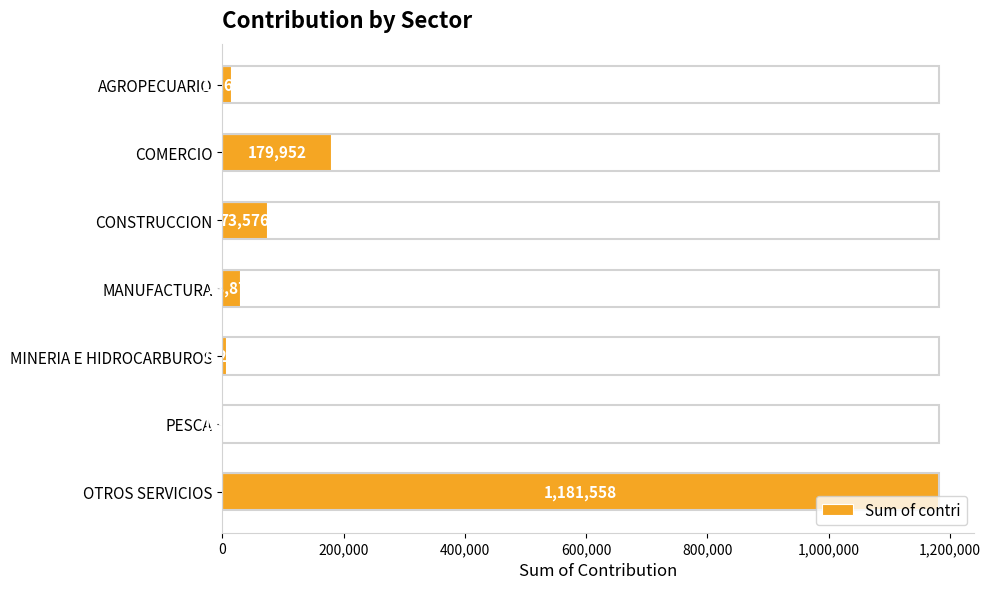

The value at COMERCIO is 179952. True or false?

True